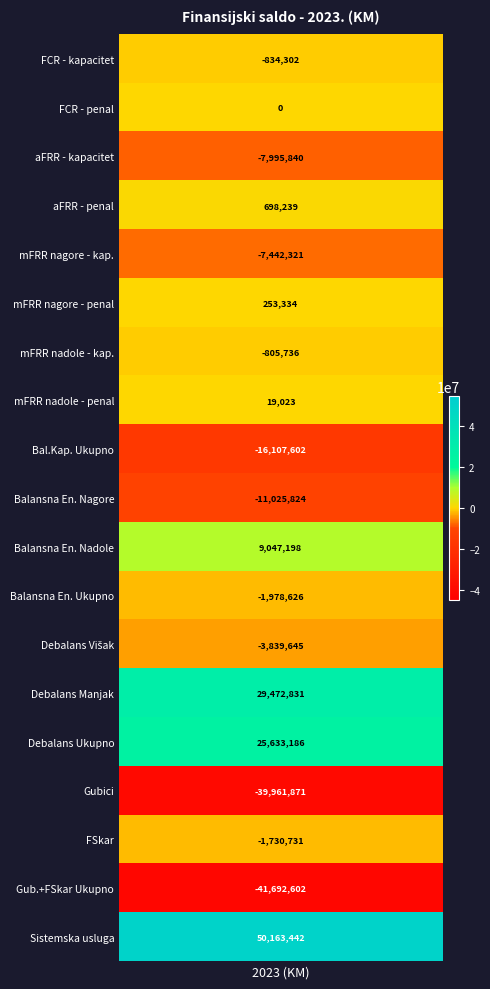

List the labels in order of value, smallest first.

Gubici i FSkar - Ukupno, Gubici i FSkar - Gubici, Balansni kapaciteti - Ukupno, Angažovana balansna energija - Nagore, aFRR - kapacitet, mFRR nagore - kapacitet, Debalans - Višak, Angažovana balansna energija - Ukupno, Gubici i FSkar - FSkar, FCR - kapacitet, mFRR nadole - kapacitet, FCR - kapacitet - penal, mFRR nadole - kapacitet - penal, mFRR nagore - kapacitet - penal, aFRR - kapacitet - penal, Angažovana balansna energija - Nadole, Debalans - Ukupno, Debalans - Manjak, Sistemska usluga - Ukupno